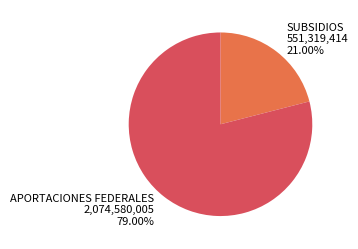

Which slice represents more than half of the pie?

APORTACIONES FEDERALES